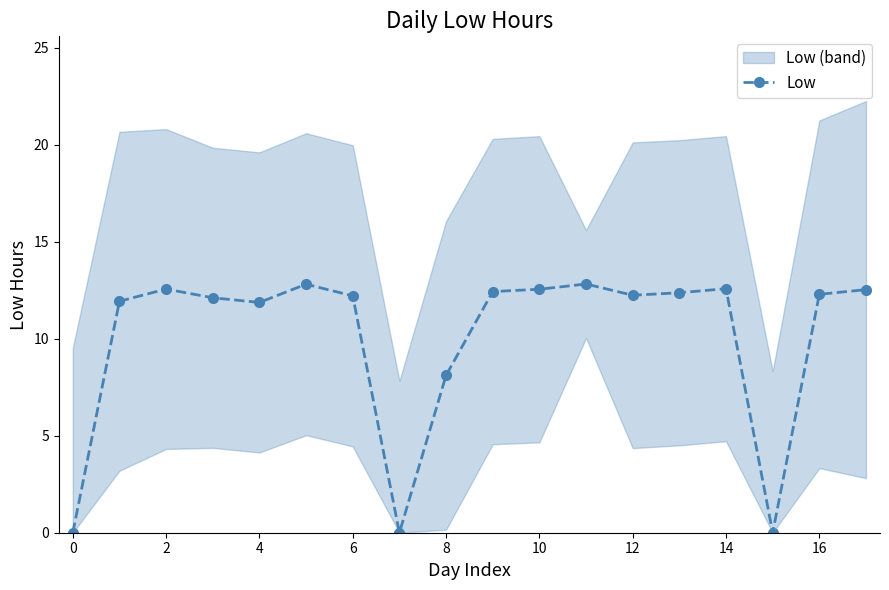

True or false: Low has more than 2 interior local peaks.

True